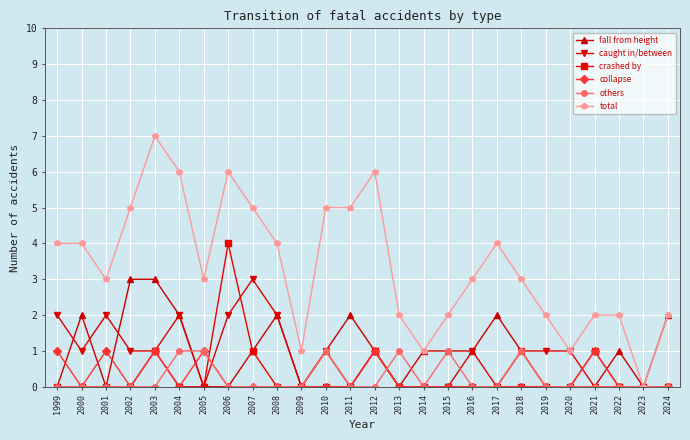

True or false: crashed by has a value of 0 at 2018.

True